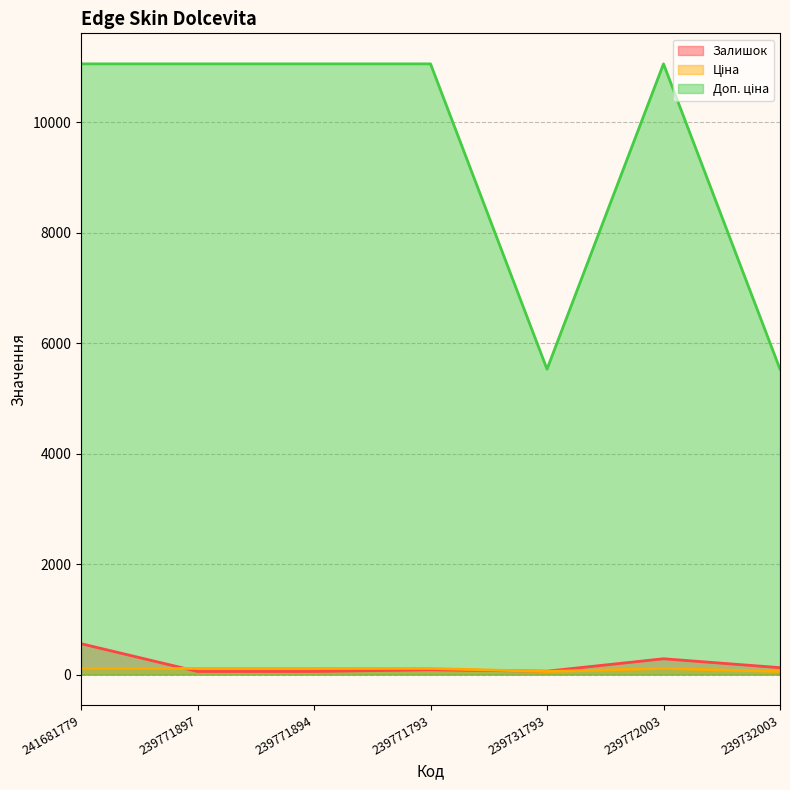

Is the value of Доп. ціна at 239771793 greater than the value of Ціна at 239771793?

Yes